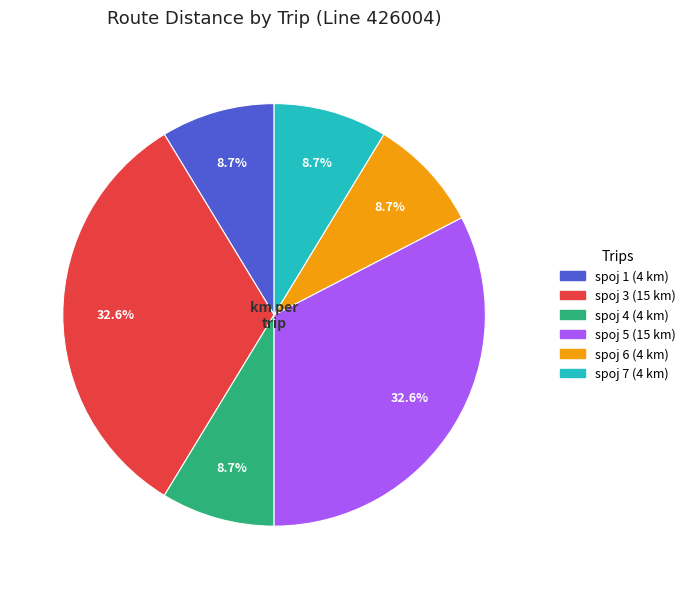

Does spoj 6 account for over 50% of the chart?

No